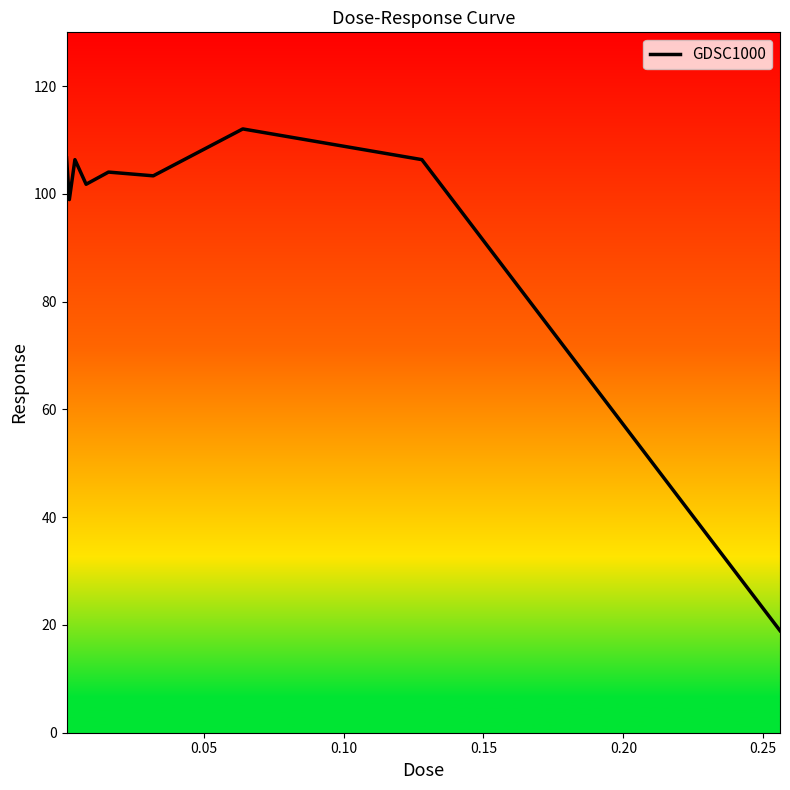

What is the greatest value displayed?

112.1